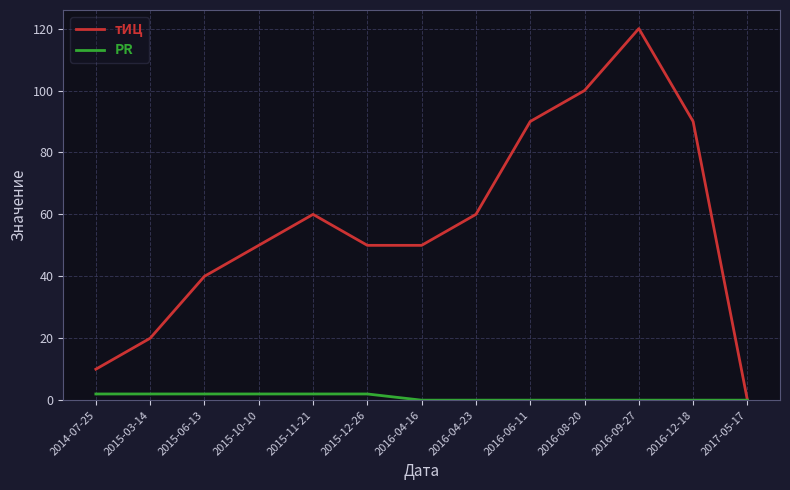

The value of тИЦ at 2017-05-17 is 0. True or false?

True